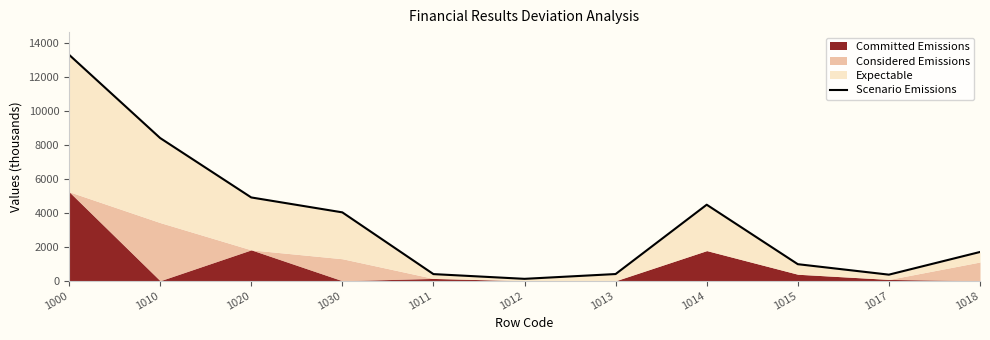

What is the sum of the values at 1030 and 1013?

4418.7